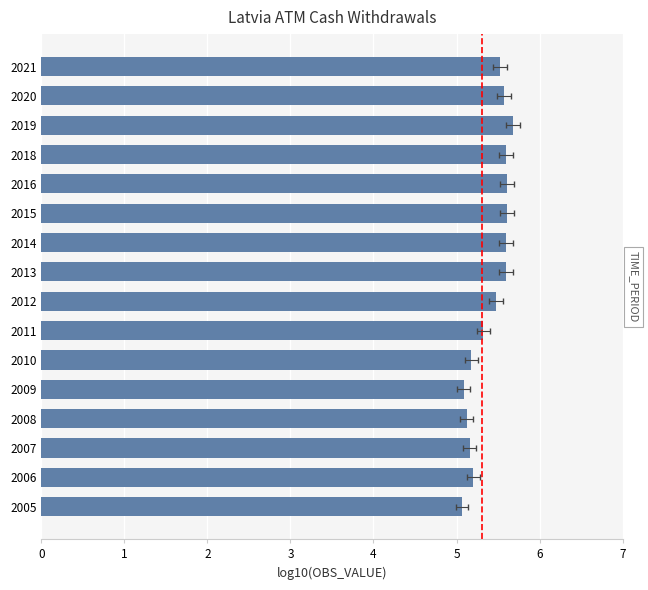

What is the greatest value displayed?

5.7